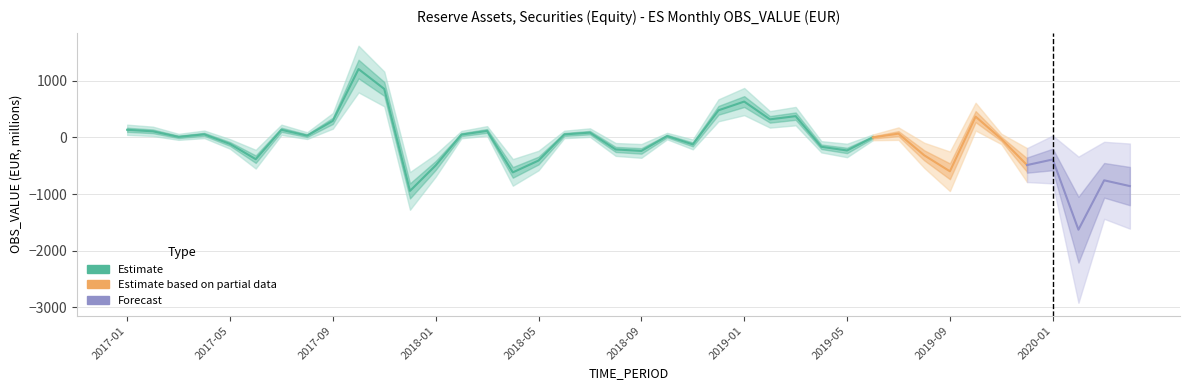

Reading left to right, transcribe all the data shown in this chart.

2017-01=135	2017-02=108	2017-03=10	2017-04=55	2017-05=-115	2017-06=-384	2017-07=135	2017-08=32	2017-09=293	2017-10=1207	2017-11=856	2017-12=-944	2018-01=-494	2018-02=50	2018-03=115	2018-04=-617	2018-05=-408	2018-06=53	2018-07=85	2018-08=-212	2018-09=-238	2018-10=24	2018-11=-123	2018-12=479	2019-01=633	2019-02=319	2019-03=376	2019-04=-165	2019-05=-230	2019-06=1	2019-07=67	2019-08=-315	2019-09=-598	2019-10=367	2019-11=-26	2019-12=-488	2020-01=-389	2020-02=-1629	2020-03=-757	2020-04=-859